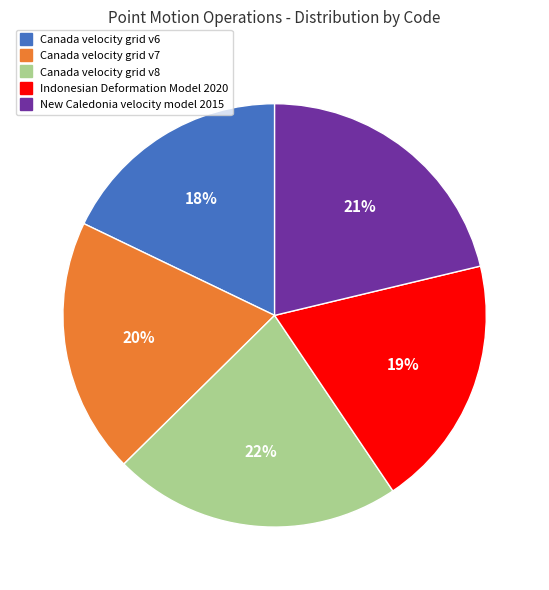

True or false: Indonesian Deformation Model 2020 accounts for 19% of the total.

True